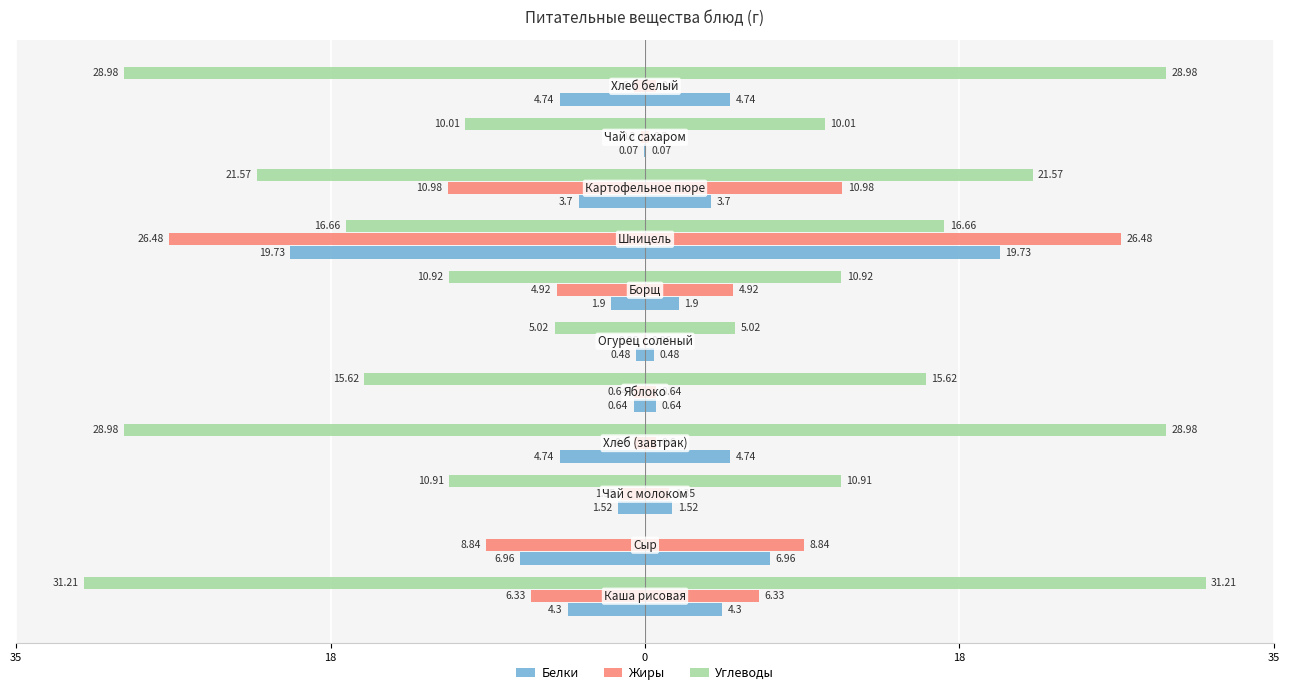

Reading left to right, transcribe all the data shown in this chart.

Белки: -4.3	-7.0	-1.5	-4.7	-0.6	-0.5	-1.9	-19.7	-3.7	-0.1	-4.7
Жиры: -6.3	-8.8	-1.4	-0.6	-0.6	-0.1	-4.9	-26.5	-11.0	-0.2	-0.6
Углеводы: -31.2	0.0	-10.9	-29.0	-15.6	-5.0	-10.9	-16.7	-21.6	-10.0	-29.0